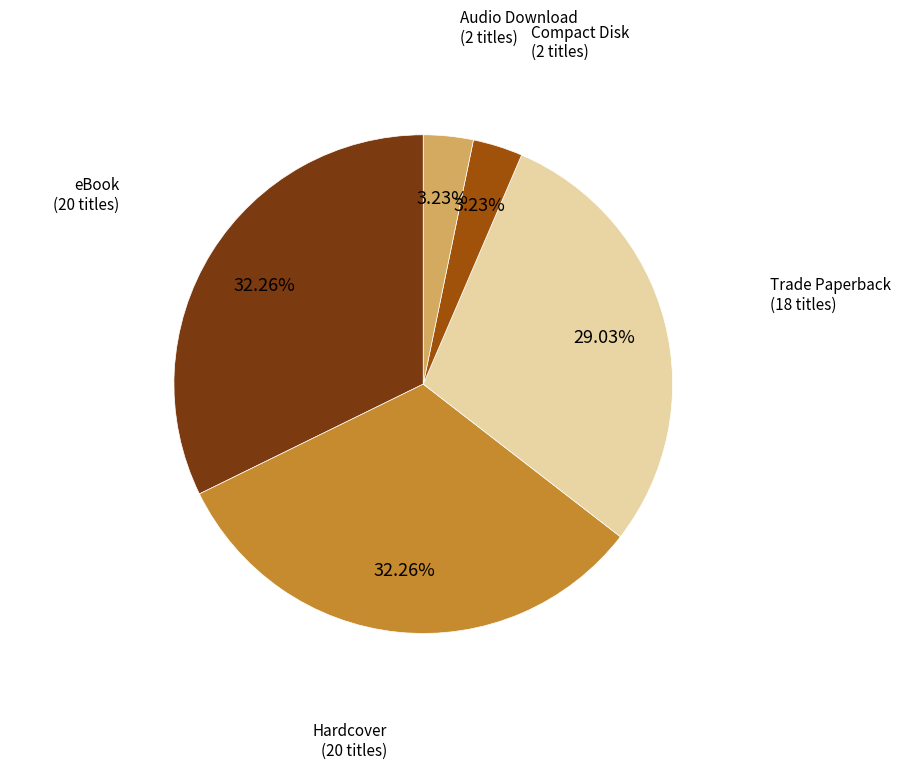

To the nearest percent, what is the combined percentage of eBook and Hardcover?

65%